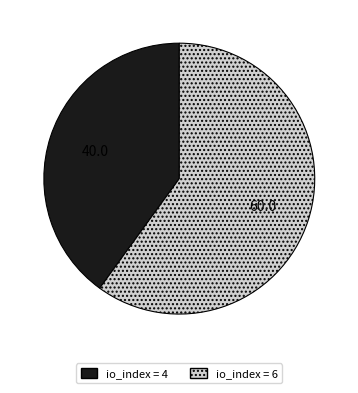

Is there a majority slice in this chart?

Yes